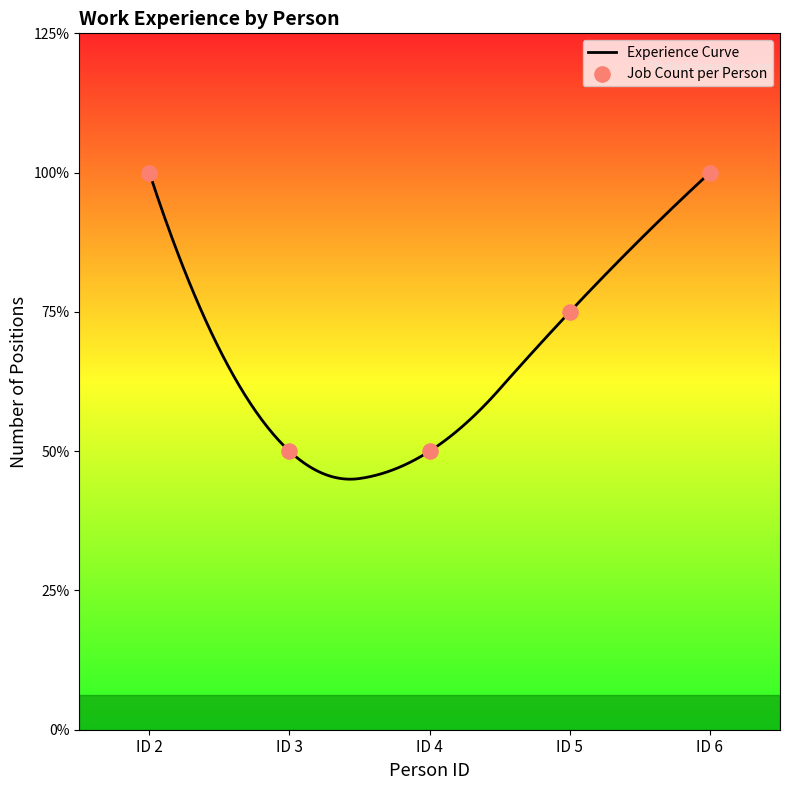

Which has a higher value, ID 3 or ID 5?

ID 5